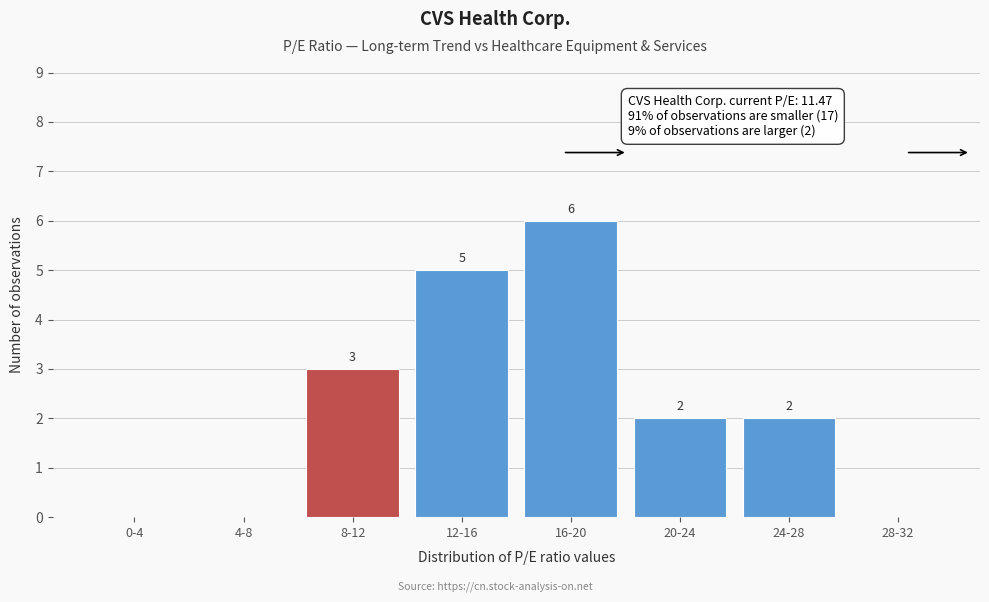

Reading right to left, list all the values displayed in this chart.

28-32=0	24-28=2	20-24=2	16-20=6	12-16=5	8-12=3	4-8=0	0-4=0